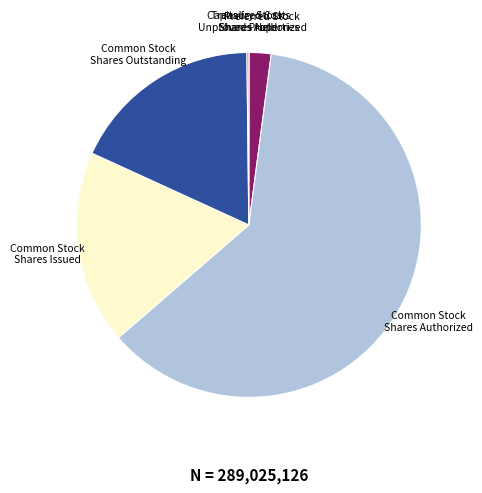

Approximately how many times larger is the value at Common Stock Shares Outstanding compared to Common Stock Shares Authorized?

0.3